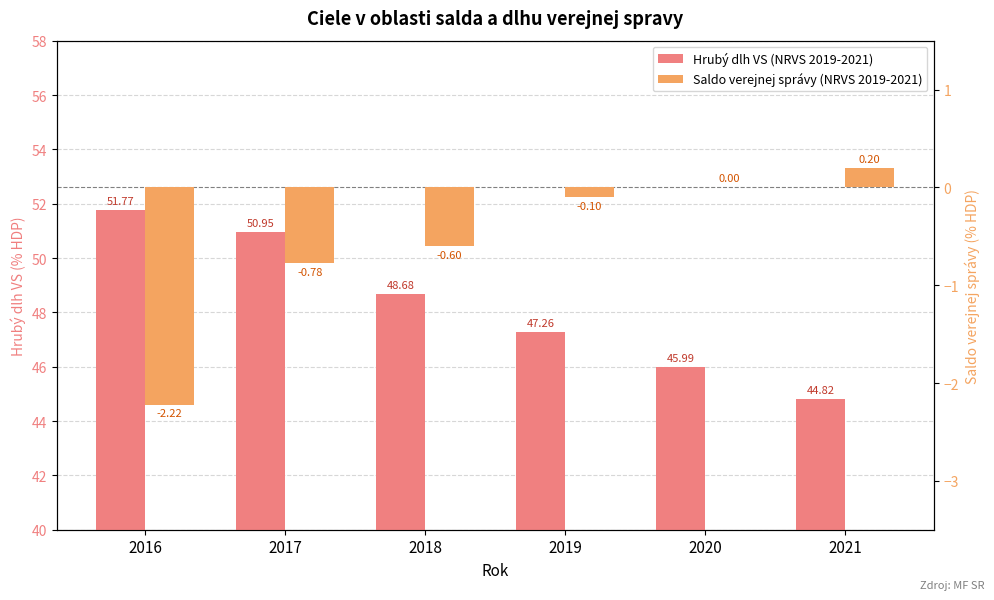

What is the difference between the second highest and second lowest values in the Saldo verejnej správy (NRVS 2019-2021) series?

0.8